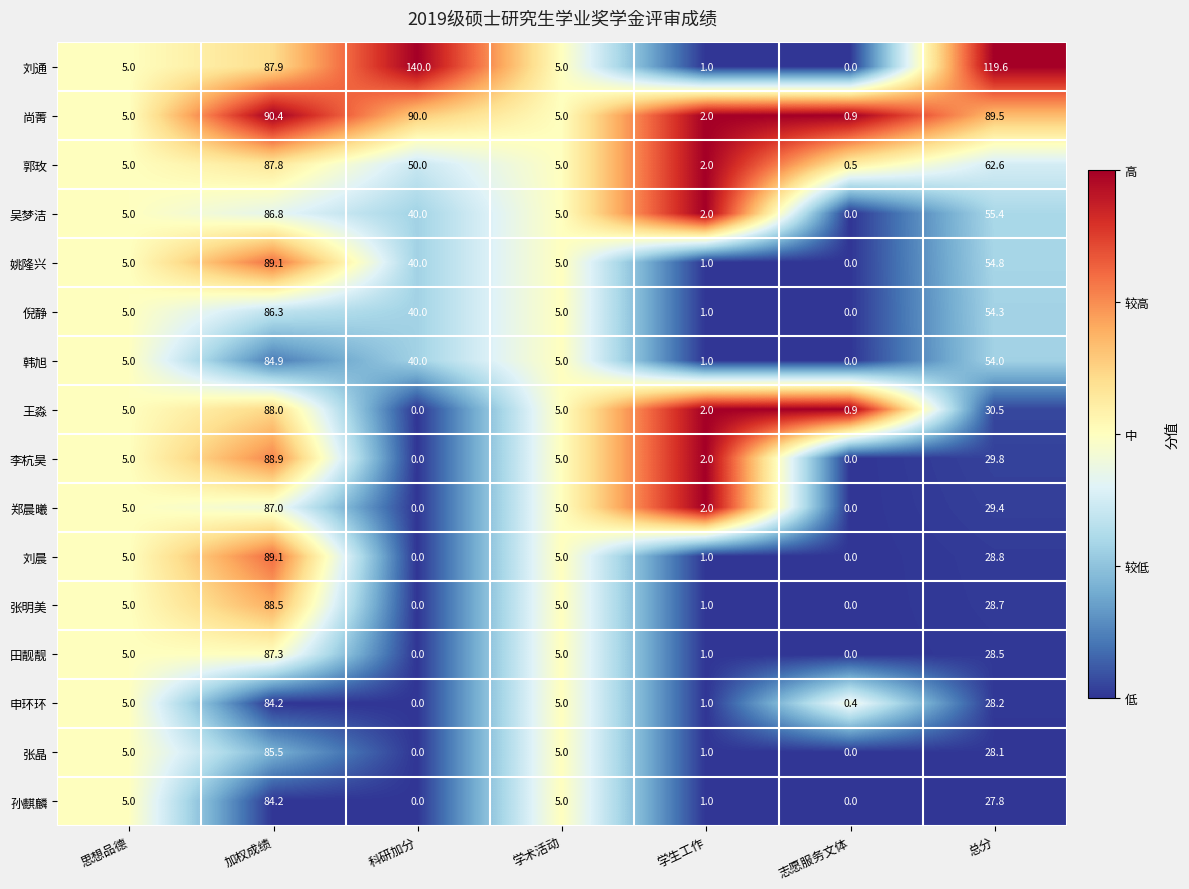

At which category is the sum across all series the highest?

加权成绩